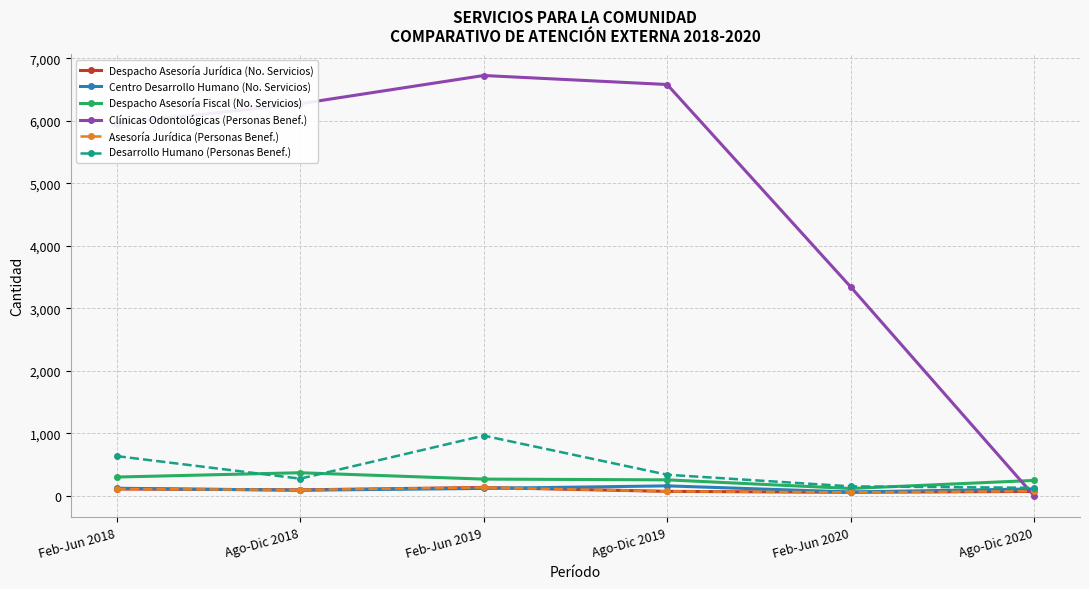

What is the label of the 1st point from the left?

Feb-Jun 2018